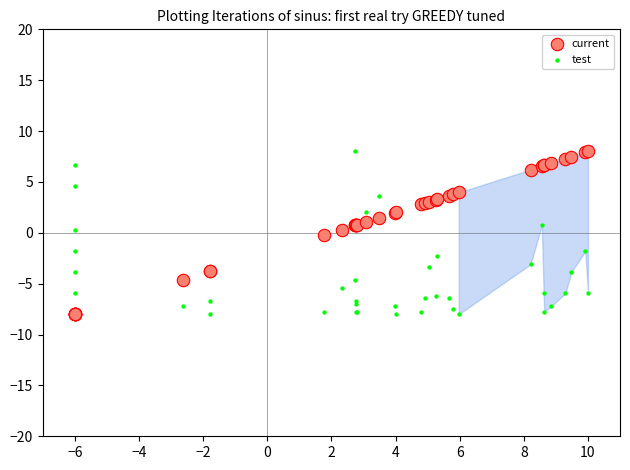

What is the X range (max minus min) for the scatter plot?

16.0